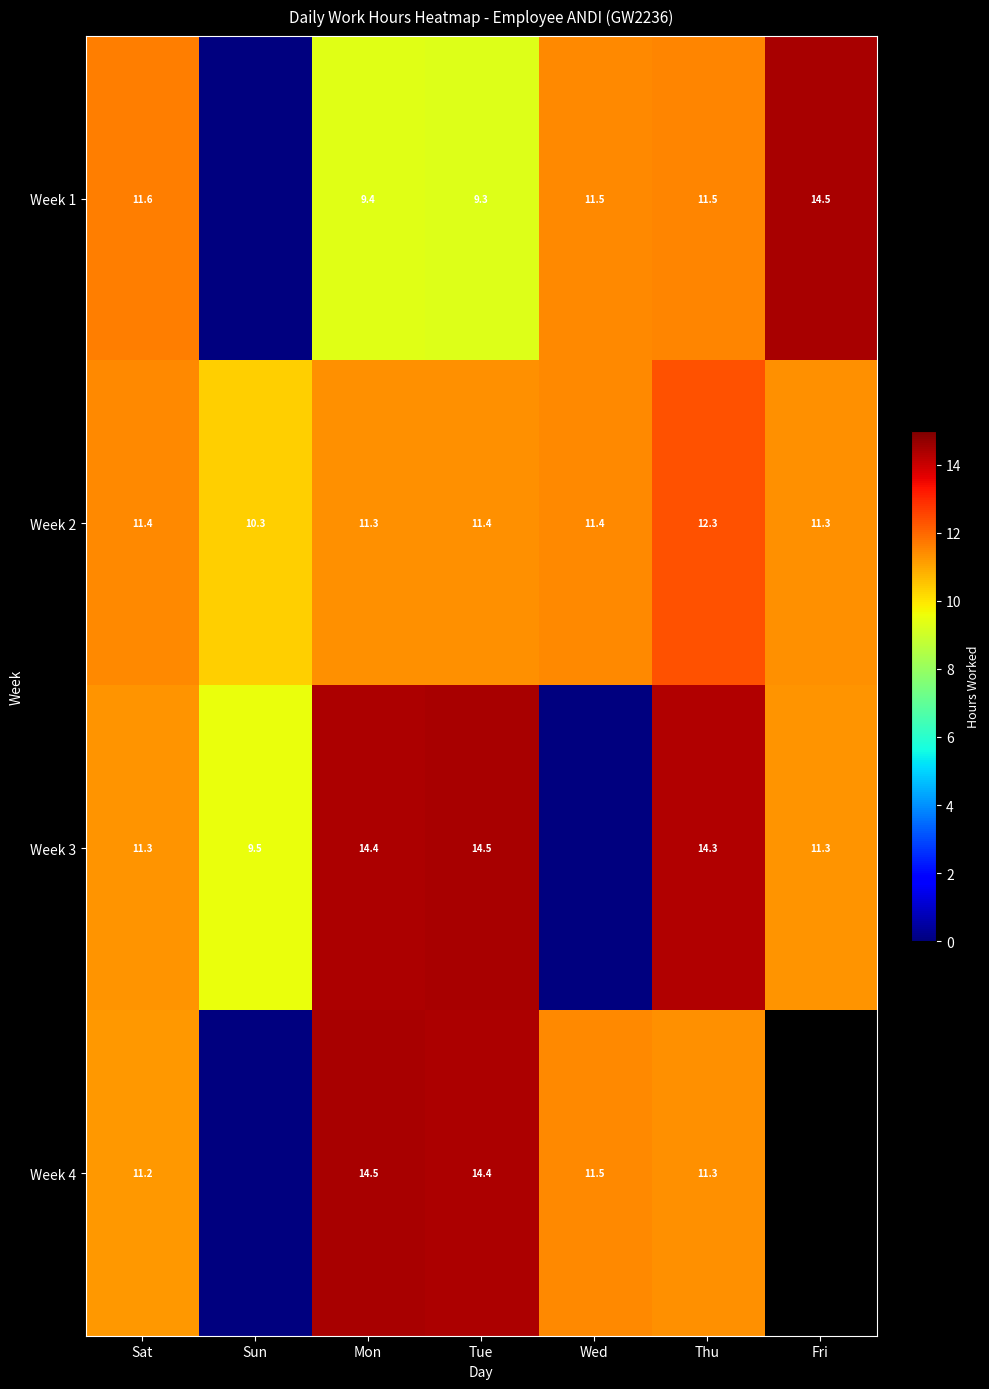

True or false: Week 2 has a value of 3.2 at Fri.

False